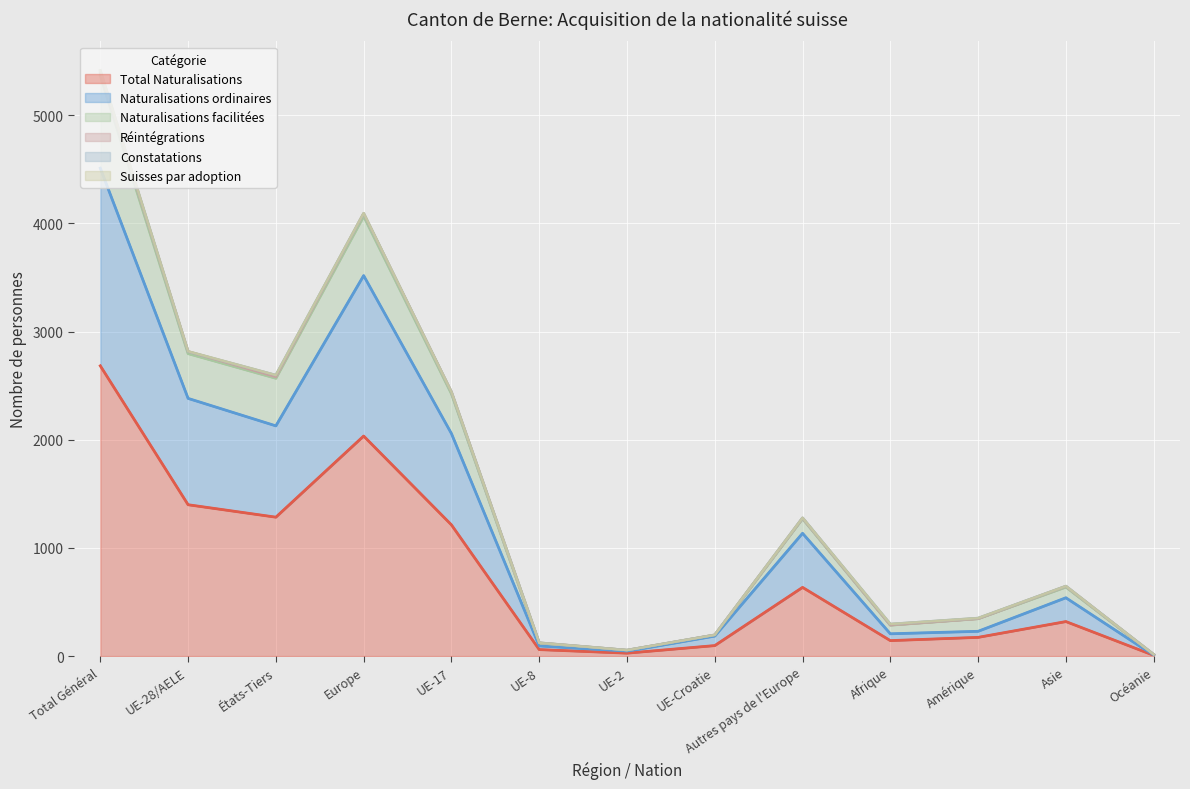

Rank the categories by Réintégrations value from lowest to highest.

Océanie, UE-2, UE-8, UE-Croatie, Afrique, Amérique, Asie, Autres pays de l'Europe, UE-17, États-Tiers, UE-28/AELE, Europe, Total Général